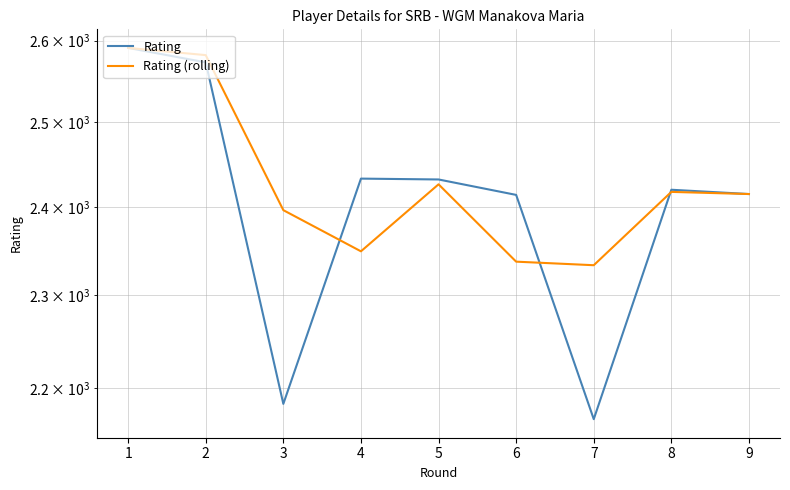

Where do Rating and Rating (rolling) first cross each other?

3 and 4